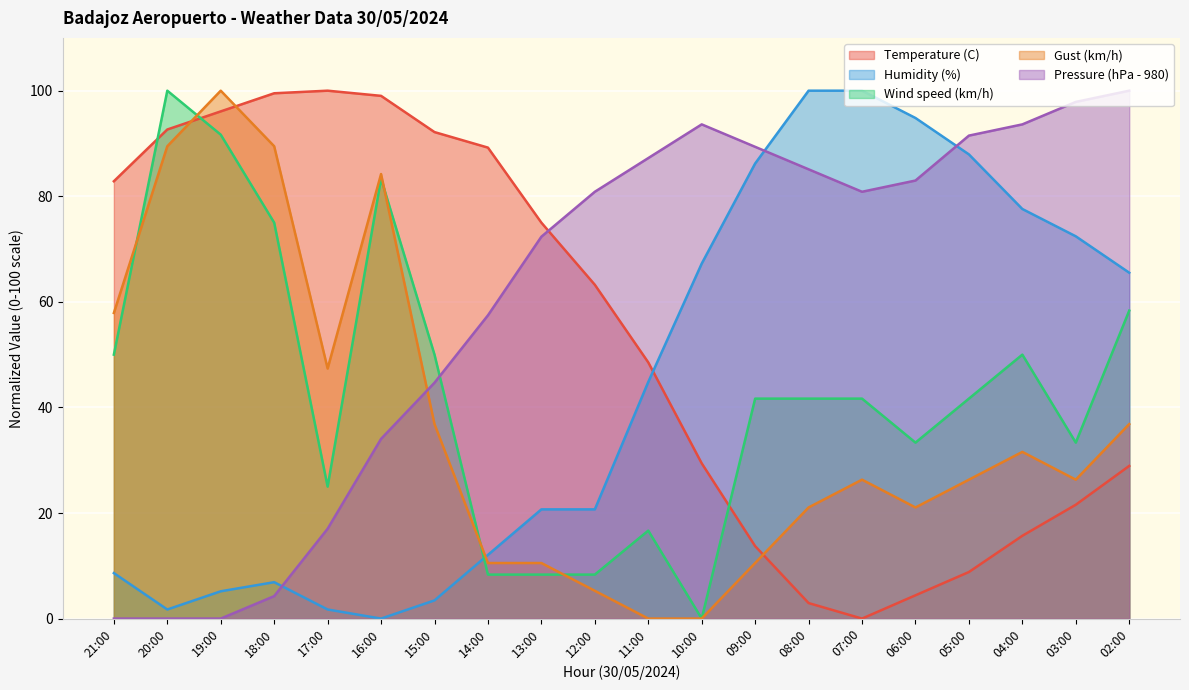

Where is the first local minimum for Gust (km/h)?

17:00